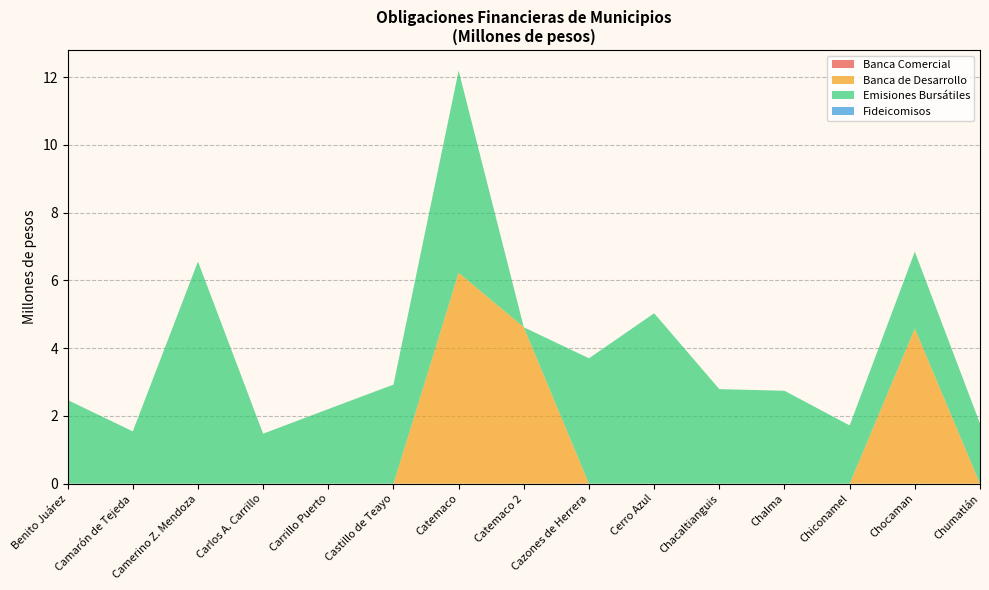

Reading left to right, transcribe all the data shown in this chart.

Banca Comercial: Benito Juárez=0.0	Camarón de Tejeda=0.0	Camerino Z. Mendoza=0.0	Carlos A. Carrillo=0.0	Carrillo Puerto=0.0	Castillo de Teayo=0.0	Catemaco=0.0	Catemaco 2=0.0	Cazones de Herrera=0.0	Cerro Azul=0.0	Chacaltianguis=0.0	Chalma=0.0	Chiconamel=0.0	Chocaman=0.0	Chumatlán=0.0
Banca de Desarrollo: Benito Juárez=0.0	Camarón de Tejeda=0.0	Camerino Z. Mendoza=0.0	Carlos A. Carrillo=0.0	Carrillo Puerto=0.0	Castillo de Teayo=0.0	Catemaco=6.2	Catemaco 2=4.6	Cazones de Herrera=0.0	Cerro Azul=0.0	Chacaltianguis=0.0	Chalma=0.0	Chiconamel=0.0	Chocaman=4.6	Chumatlán=0.0
Emisiones Bursátiles: Benito Juárez=2.5	Camarón de Tejeda=1.5	Camerino Z. Mendoza=6.6	Carlos A. Carrillo=1.5	Carrillo Puerto=2.2	Castillo de Teayo=2.9	Catemaco=6.0	Catemaco 2=0.0	Cazones de Herrera=3.7	Cerro Azul=5.0	Chacaltianguis=2.8	Chalma=2.7	Chiconamel=1.7	Chocaman=2.3	Chumatlán=1.8
Fideicomisos: Benito Juárez=0.0	Camarón de Tejeda=0.0	Camerino Z. Mendoza=0.0	Carlos A. Carrillo=0.0	Carrillo Puerto=0.0	Castillo de Teayo=0.0	Catemaco=0.0	Catemaco 2=0.0	Cazones de Herrera=0.0	Cerro Azul=0.0	Chacaltianguis=0.0	Chalma=0.0	Chiconamel=0.0	Chocaman=0.0	Chumatlán=0.0